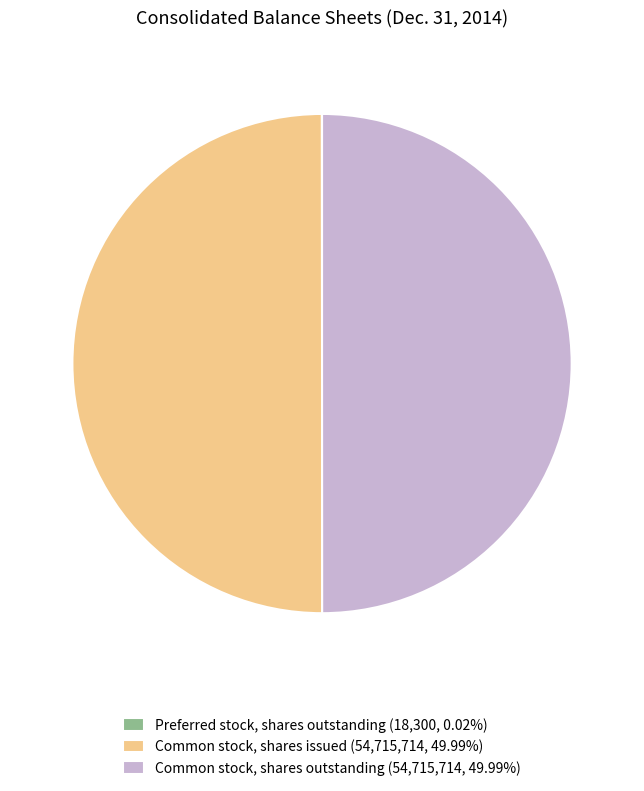

Do Common stock, shares issued (54,715,714, 49.99%) and Common stock, shares outstanding (54,715,714, 49.99%) together represent more than half of the pie?

Yes